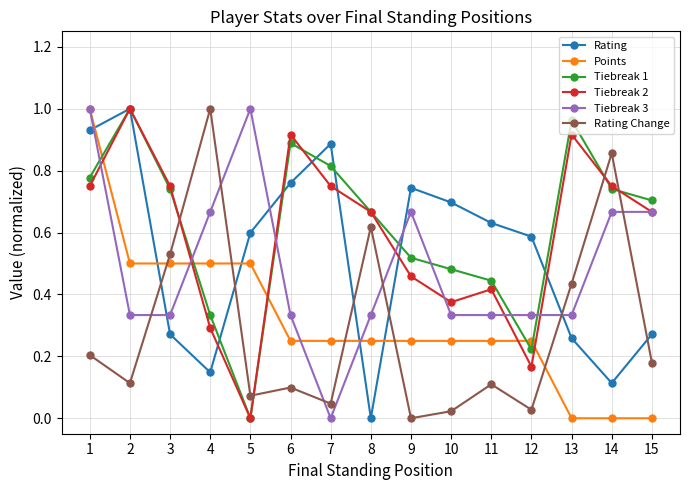

True or false: Rating has more than 1 interior local peaks.

True